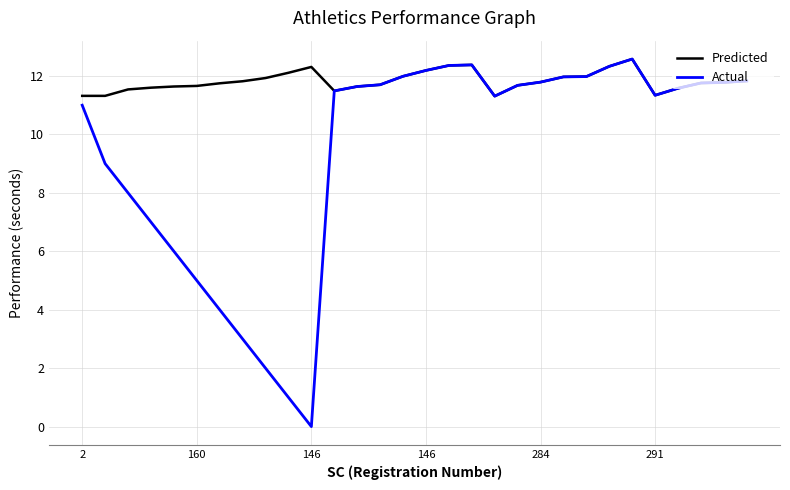

Which series has the largest total across all categories?

Predicted